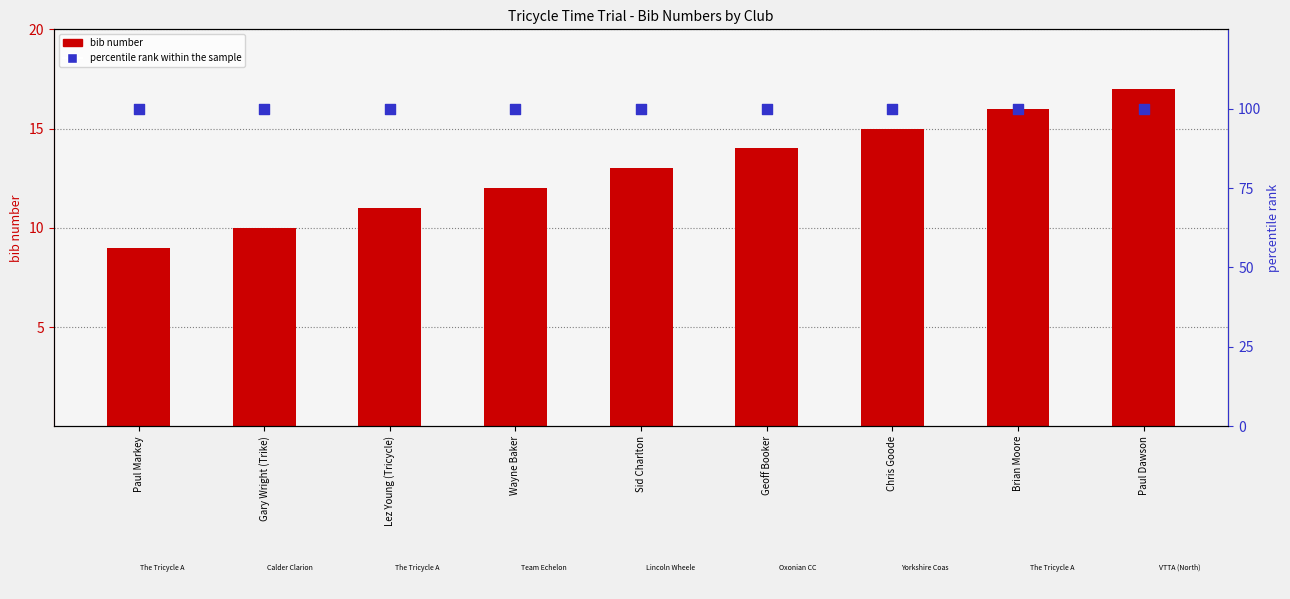

At how many categories does at least one series exceed 96?

9